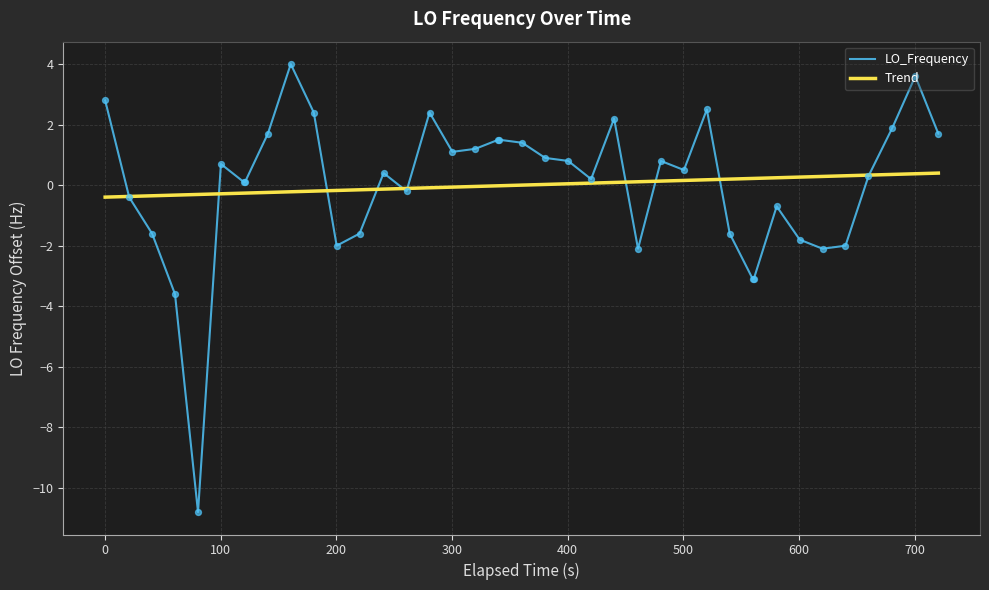

Which series has the largest range (max minus min)?

LO_Frequency